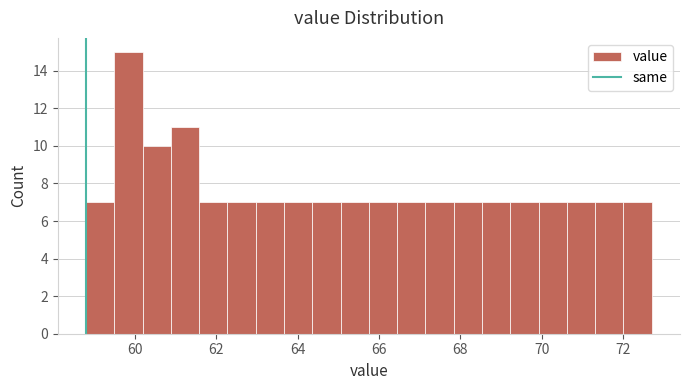

Around what value on the x-axis is the tallest bar? Give the approximate position of its centre, as read against the axis.

59.8